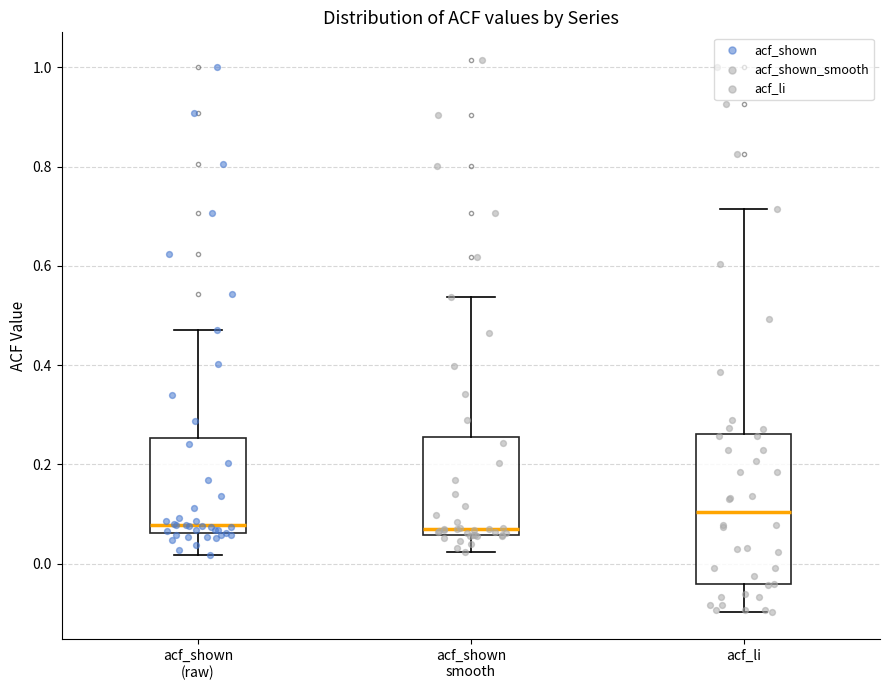

Which box is the tallest, from its lower edge to its upper edge?

acf_li